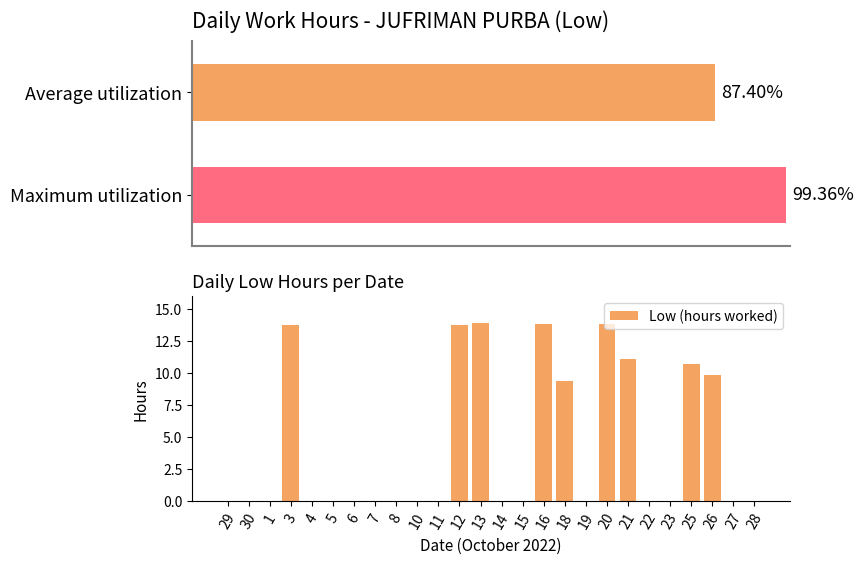

Rank the categories by value from highest to lowest.

13, 20, 16, 12, 3, 21, 25, 26, 18, 29, 30, 1, 4, 5, 6, 7, 8, 10, 11, 14, 15, 19, 22, 23, 27, 28